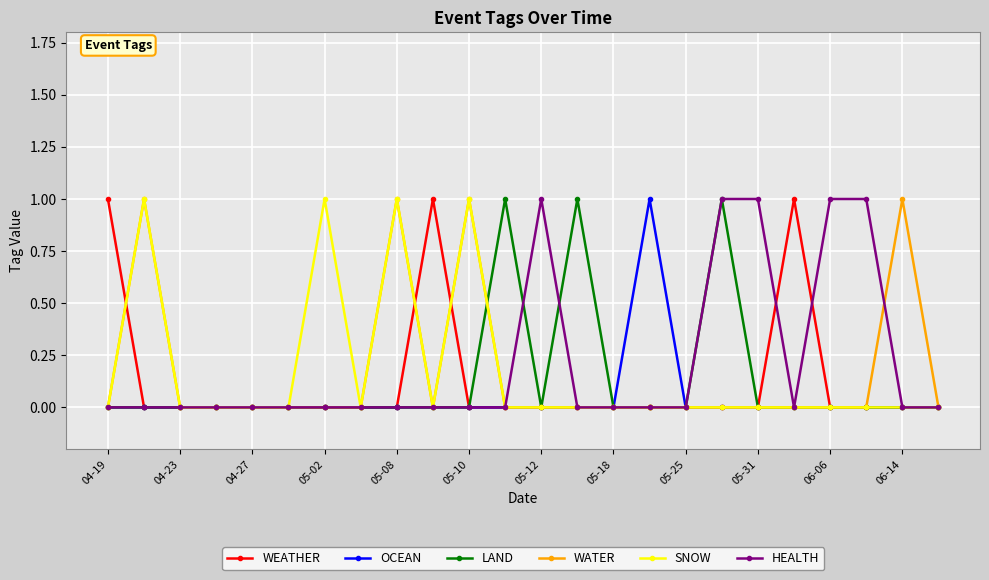

Count the number of categories in the chart.

24